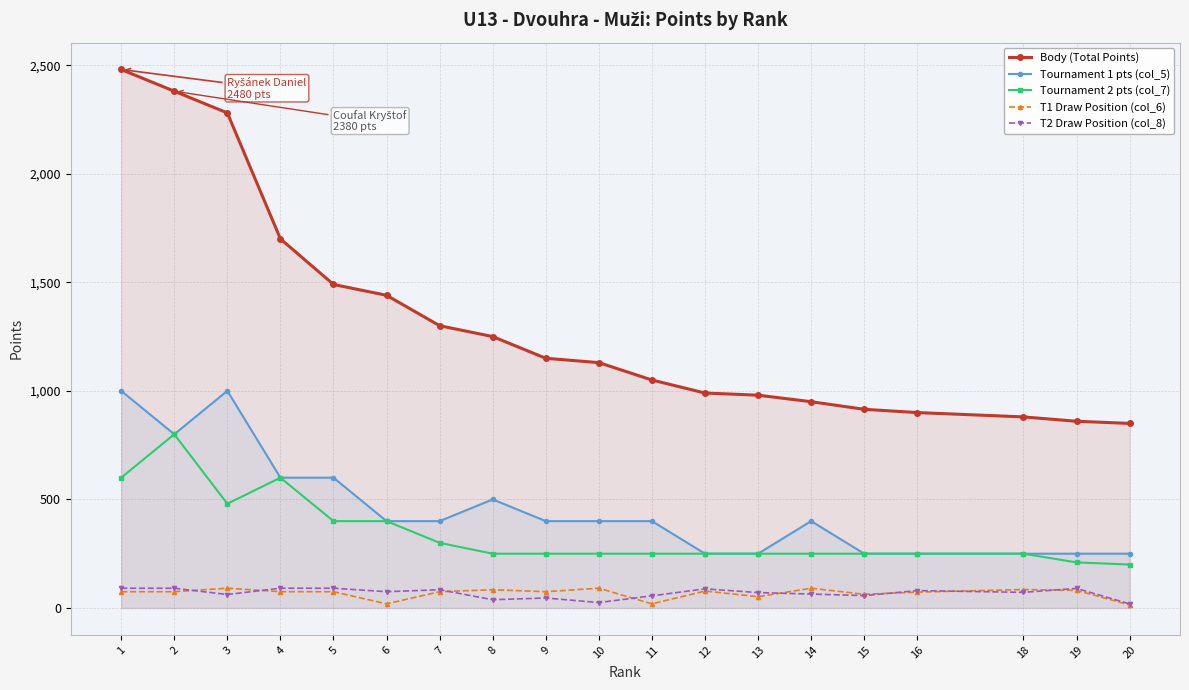

What value does the Tournament 2 pts (col_7) series have at 4?

600